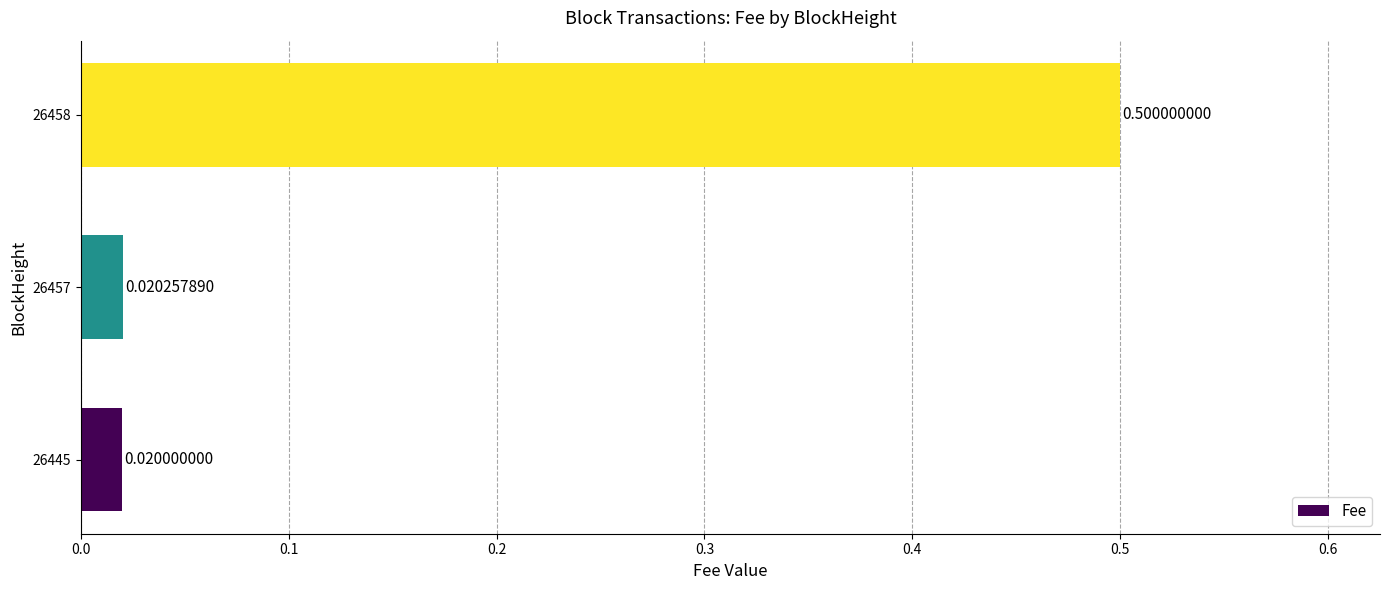

What is the difference between the maximum and minimum values?

0.5